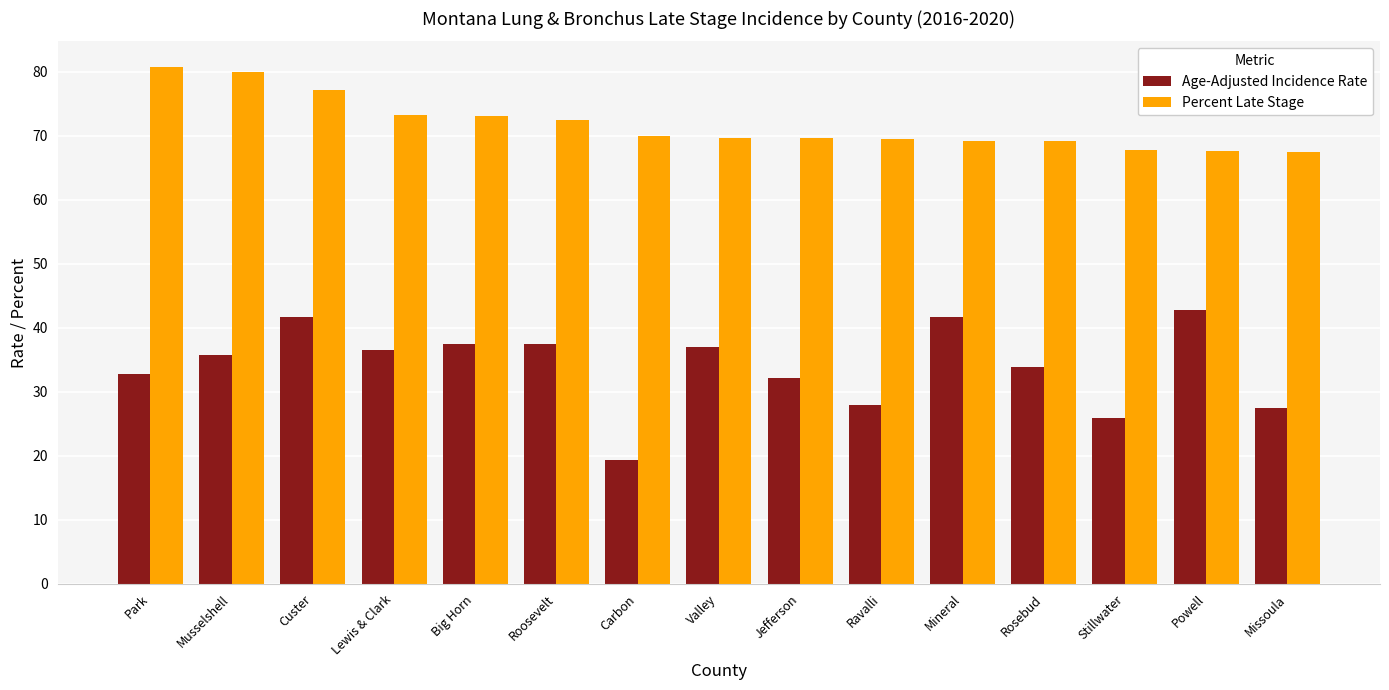

Rank the series by their maximum value, from highest to lowest.

Percent Late Stage, Age-Adjusted Incidence Rate